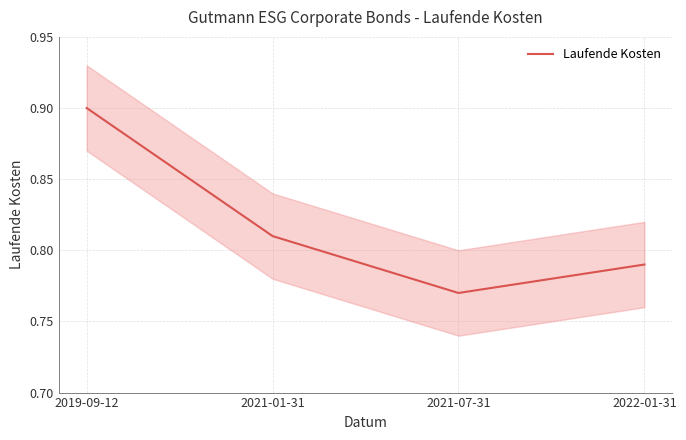

What is the label of the 3rd point from the left?

2021-07-31